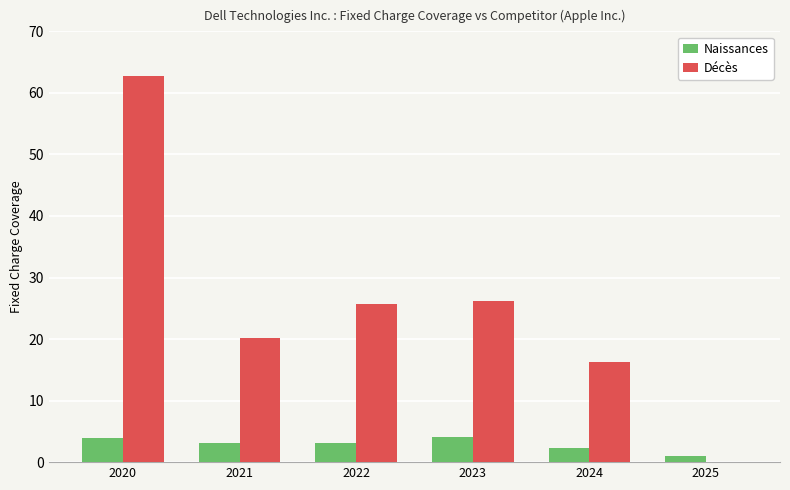

Are the bars horizontal?

No